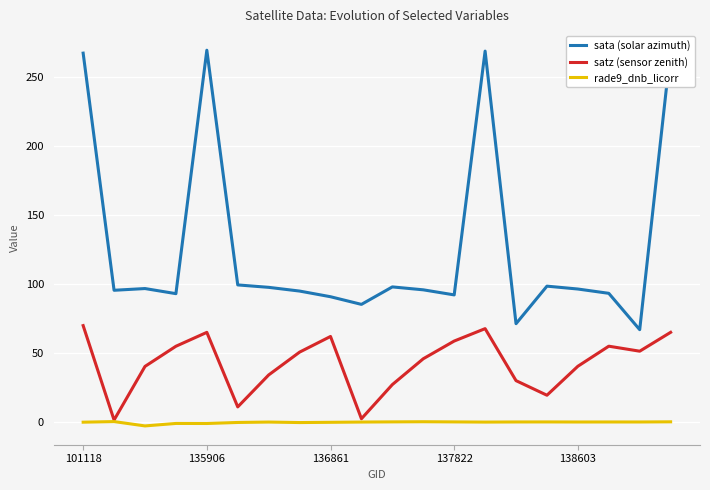

At which label does sata (solar azimuth) reach its minimum?

18